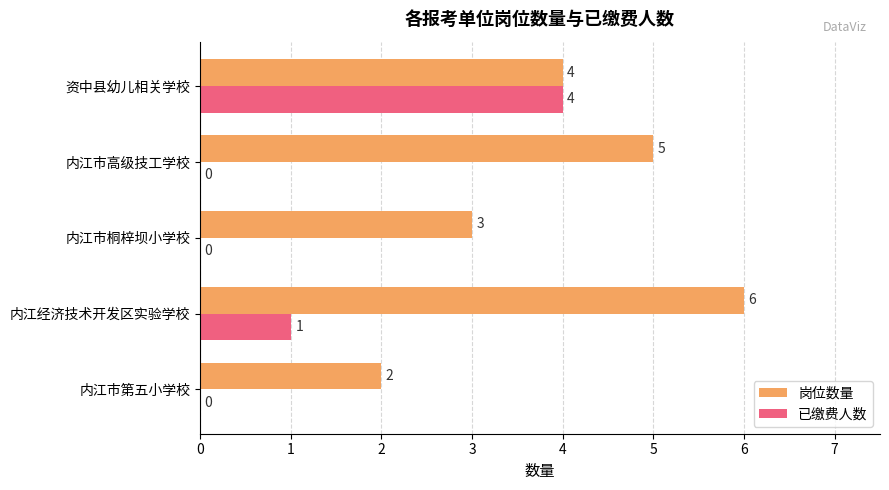

True or false: 岗位数量 has a value of 10 at 内江经济技术开发区实验学校.

False